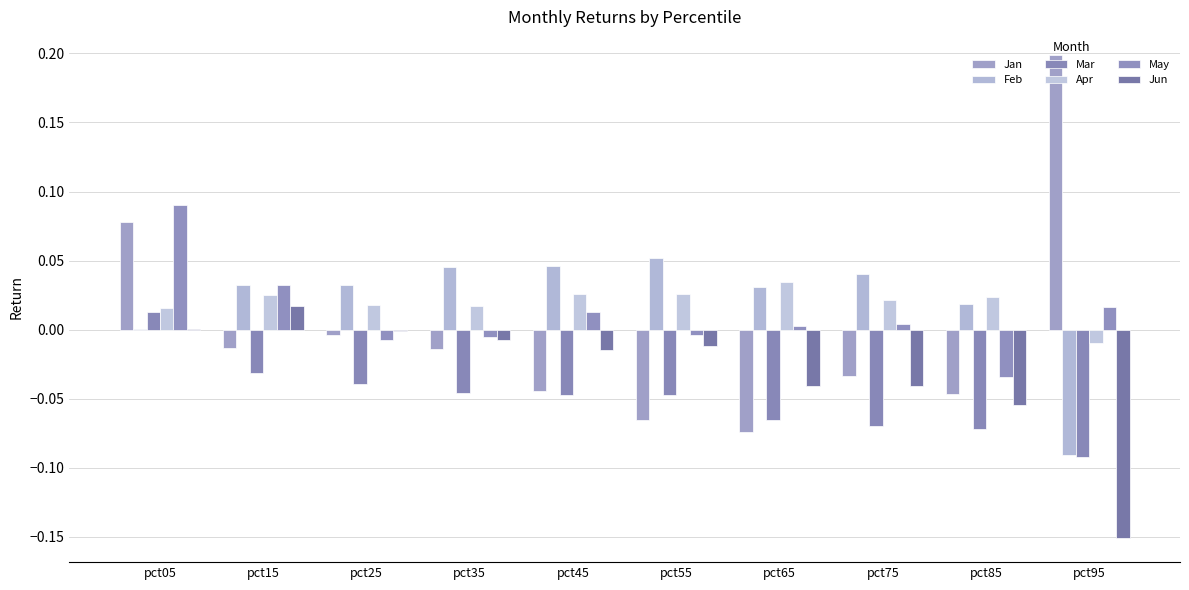

Is it true that May equals 0.0 at pct95?

True